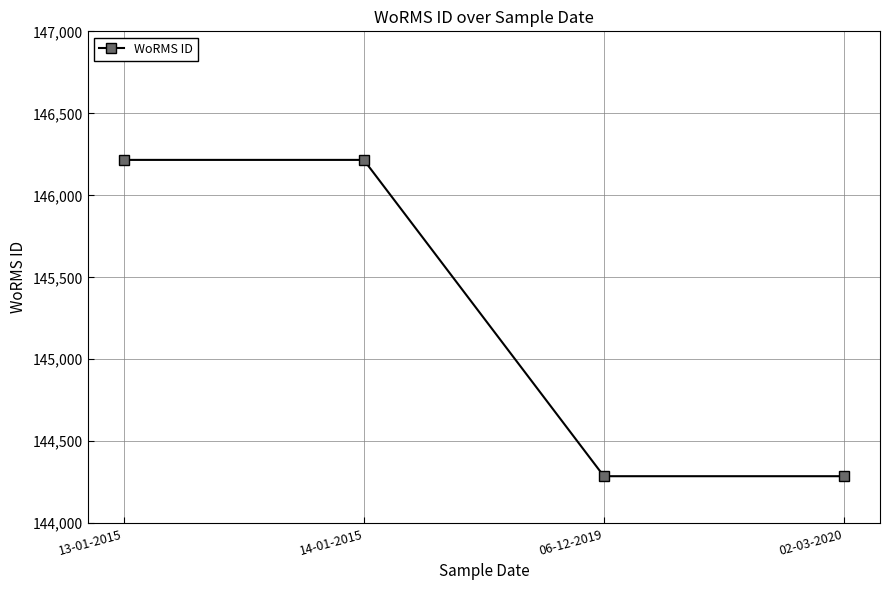

The chart shows a value of 144287 at 02-03-2020. True or false?

True